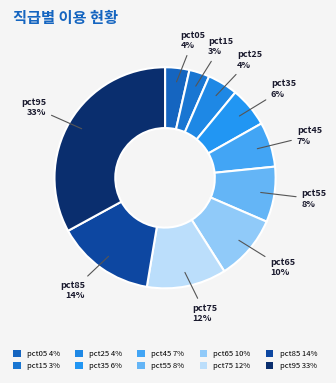

Is pct15 the majority of the pie?

No